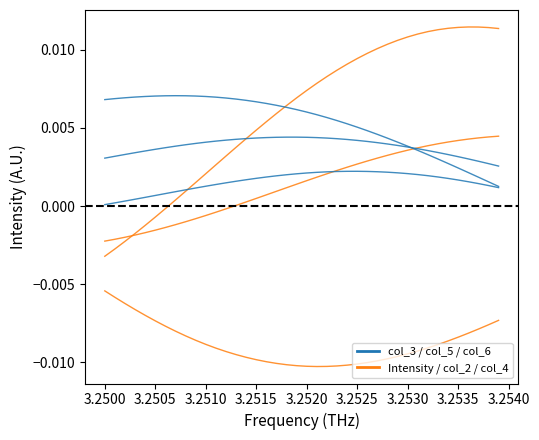

Does the chart display data point markers on the line(s)?

No